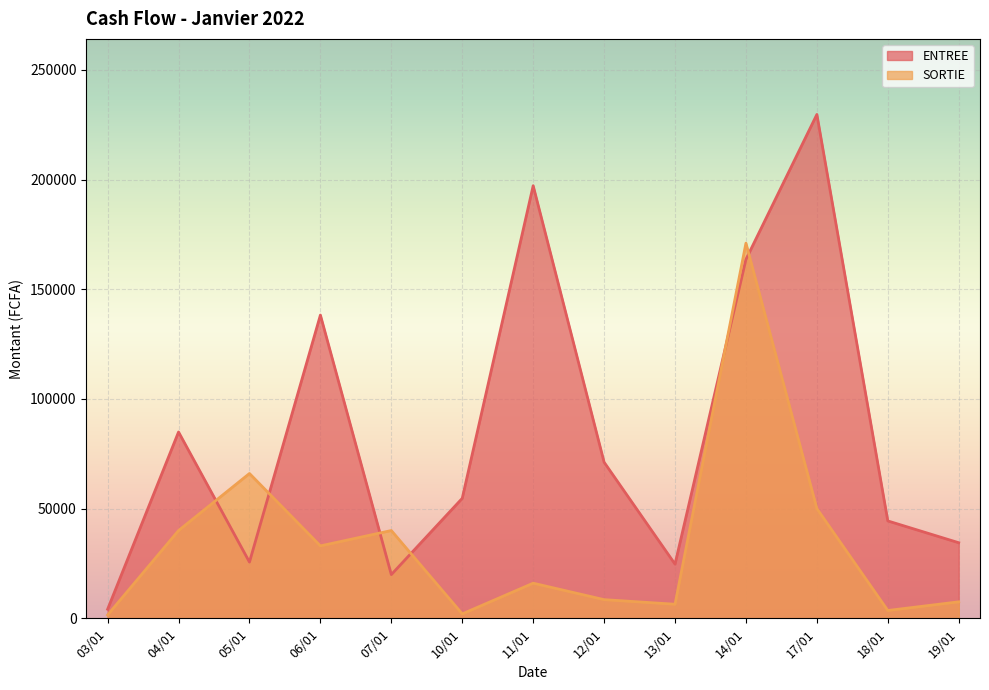

Which series ends up on top after the final intersection of ENTREE and SORTIE?

ENTREE